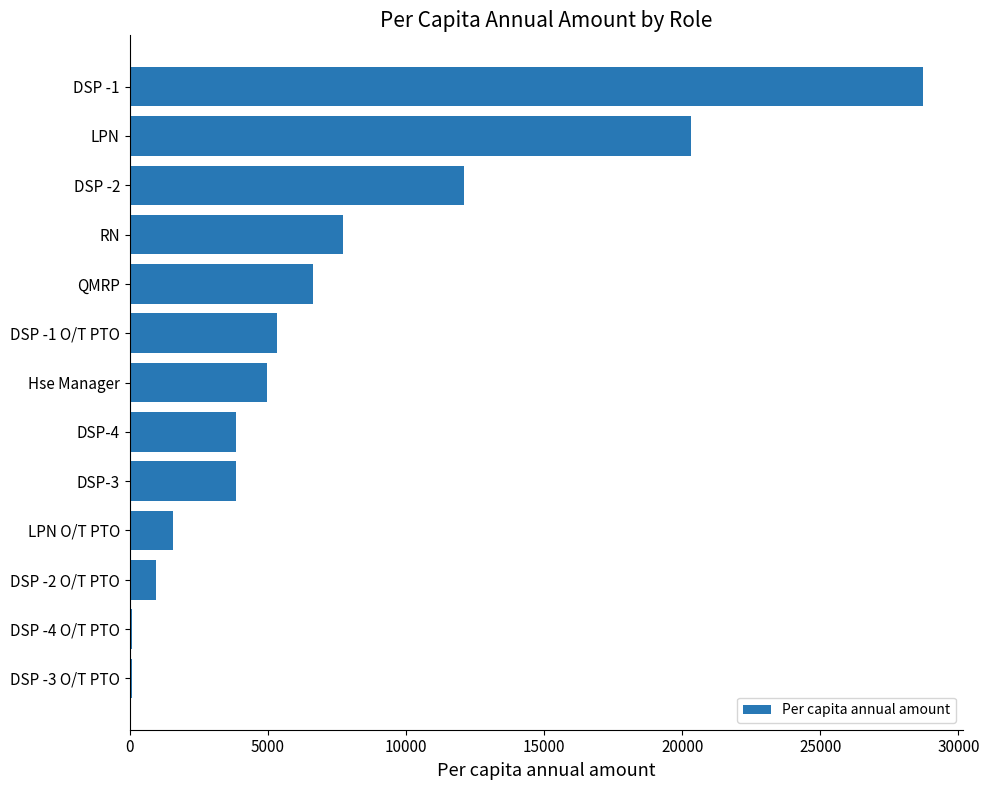

Are the bars horizontal?

Yes